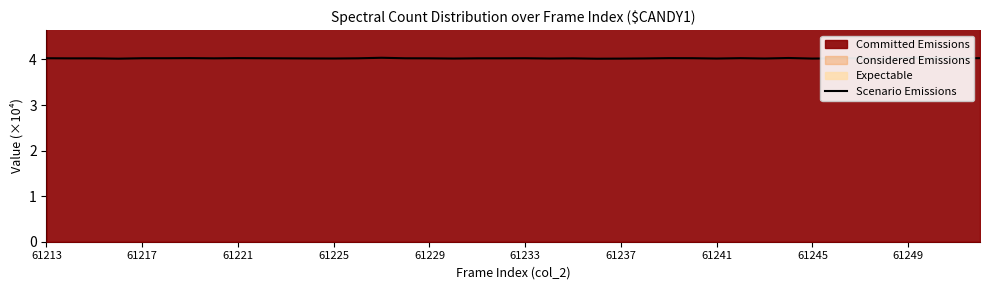

What is the lowest value of the Scenario Emissions series?

4.0